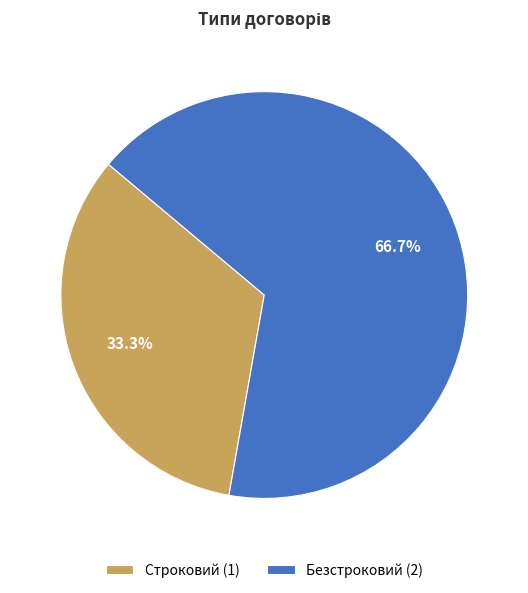

Count the number of slices in the pie.

2